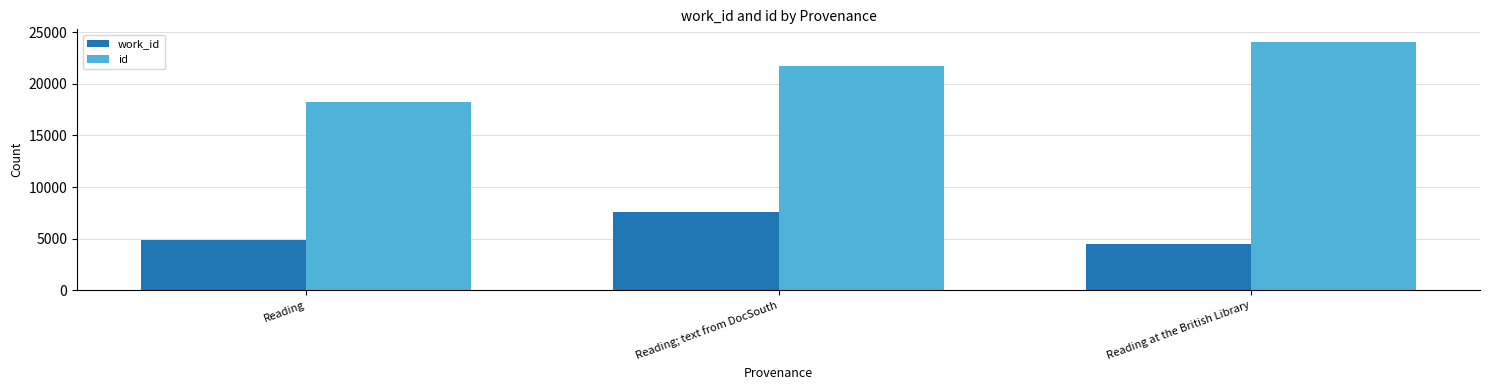

Which label corresponds to the largest value in the chart?

Reading at the British Library